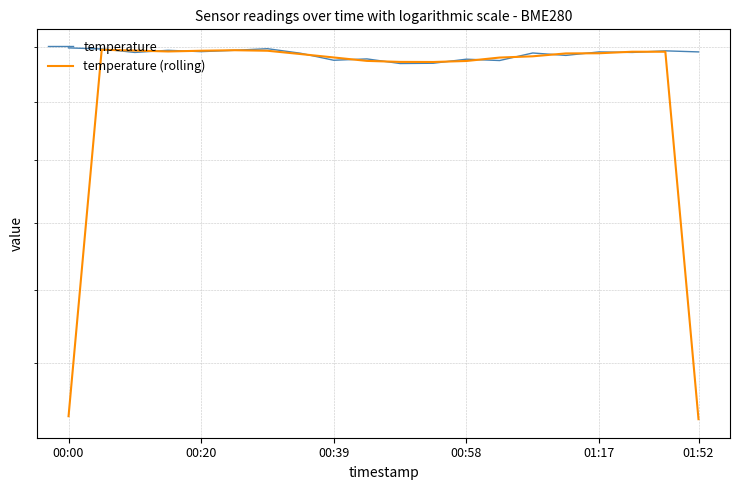

Rank the series by their average value, from lowest to highest.

temperature (rolling), temperature